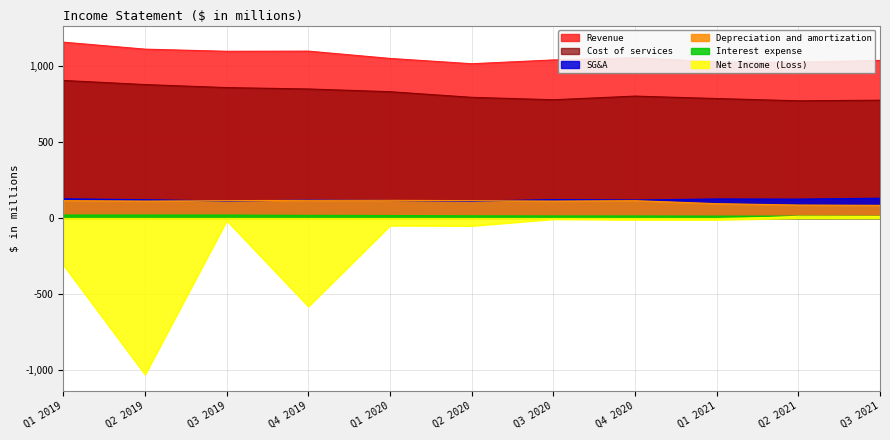

Between Q3 2021 and Q1 2020, which is larger?

Q1 2020